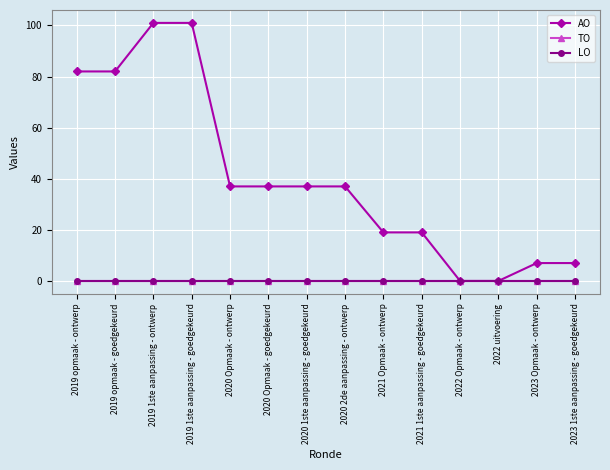

True or false: TO and AO cross at least once.

False